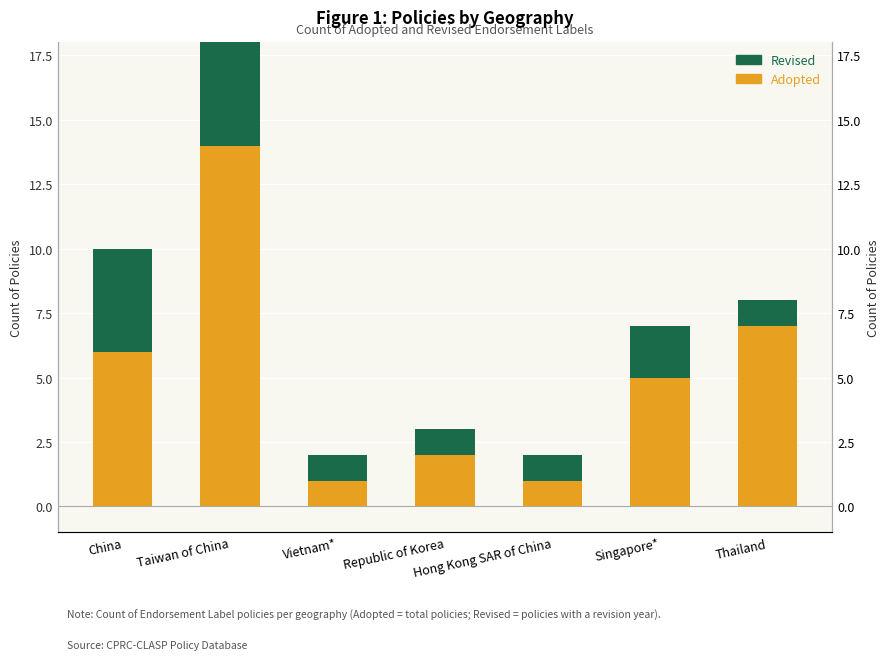

How many data points in Adopted are above 5?

3